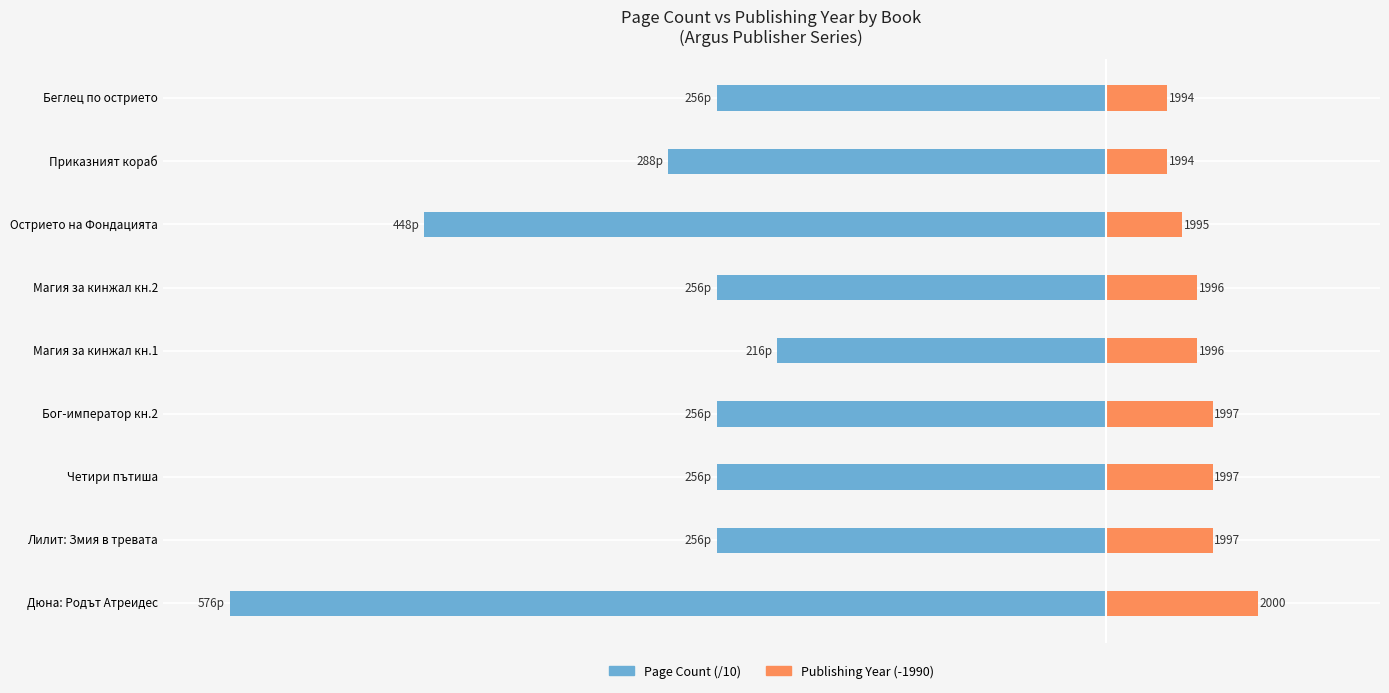

Count the number of categories in the chart.

9